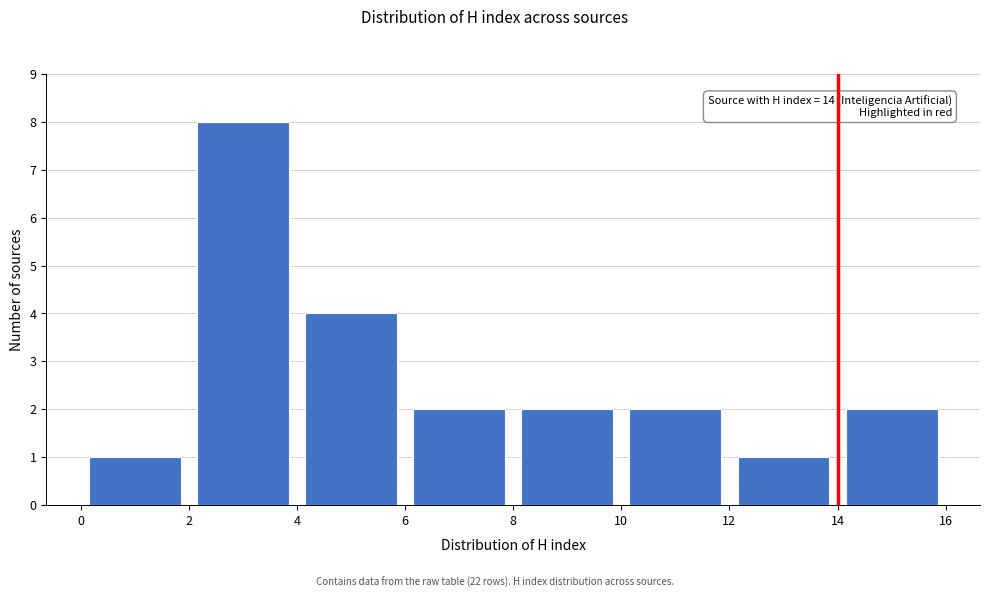

Over which range of the x-axis is the bar tallest?

2 to 4